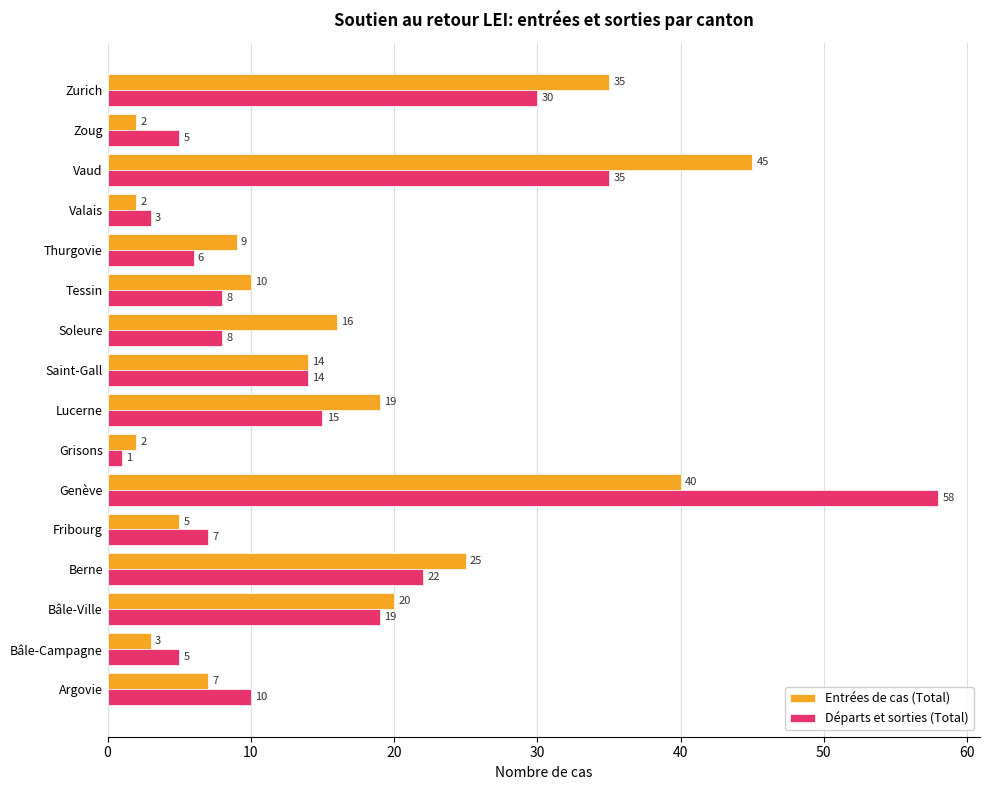

Is the value of Entrées de cas (Total) at Lucerne greater than the value of Départs et sorties (Total) at Zoug?

Yes